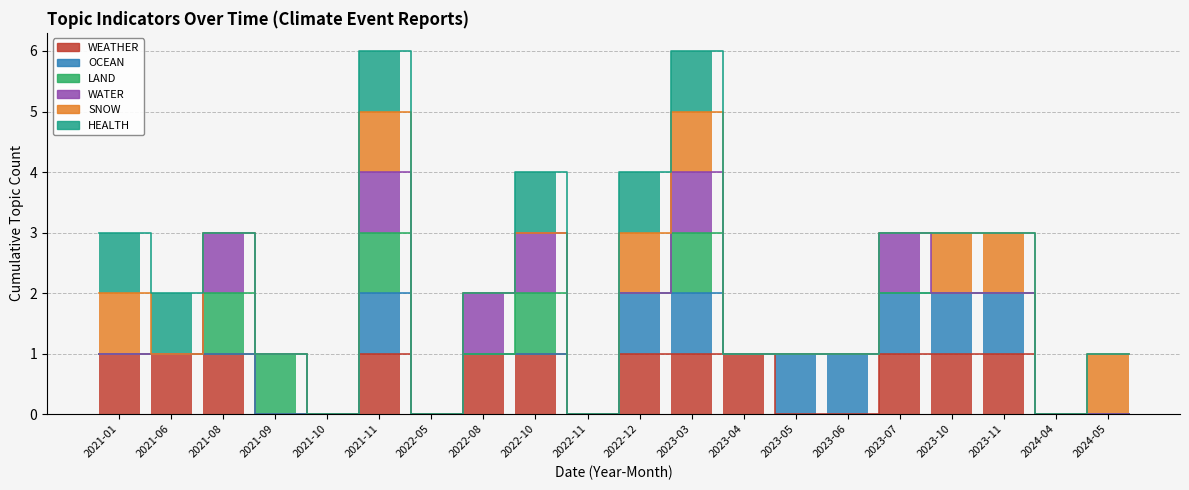

Reading right to left, what are all the values shown in this chart?

WEATHER: 0	0	1	1	1	0	0	1	1	1	0	1	1	0	1	0	0	1	1	1
OCEAN: 0	0	1	1	1	1	1	0	1	1	0	0	0	0	1	0	0	0	0	0
LAND: 0	0	0	0	0	0	0	0	1	0	0	1	0	0	1	0	1	1	0	0
WATER: 0	0	0	0	1	0	0	0	1	0	0	1	1	0	1	0	0	1	0	0
SNOW: 1	0	1	1	0	0	0	0	1	1	0	0	0	0	1	0	0	0	0	1
HEALTH: 0	0	0	0	0	0	0	0	1	1	0	1	0	0	1	0	0	0	1	1